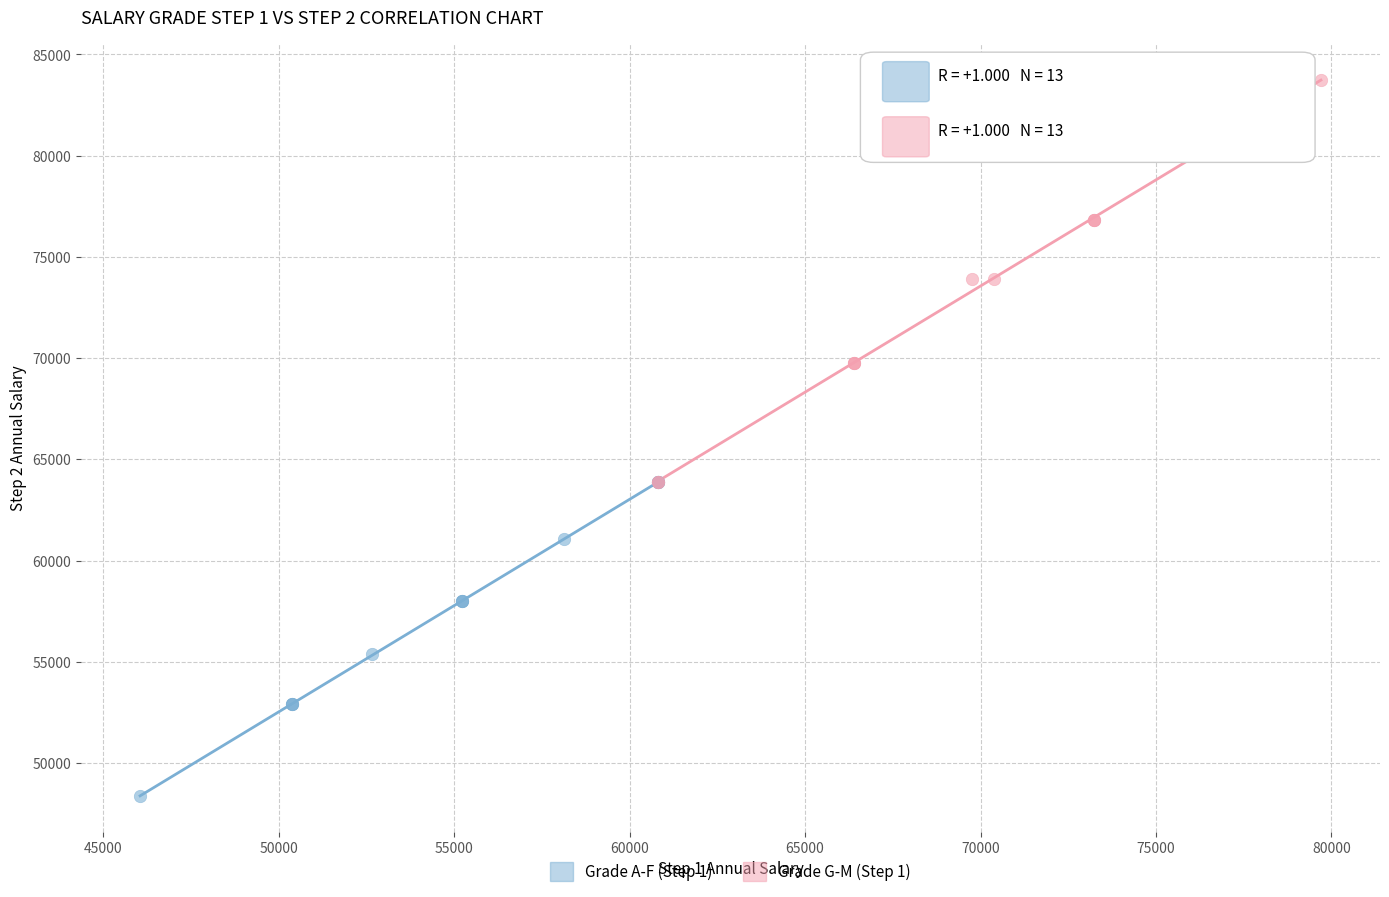

What are all the series names shown in the legend?

Grade A-F (Step 1), Grade G-M (Step 1)